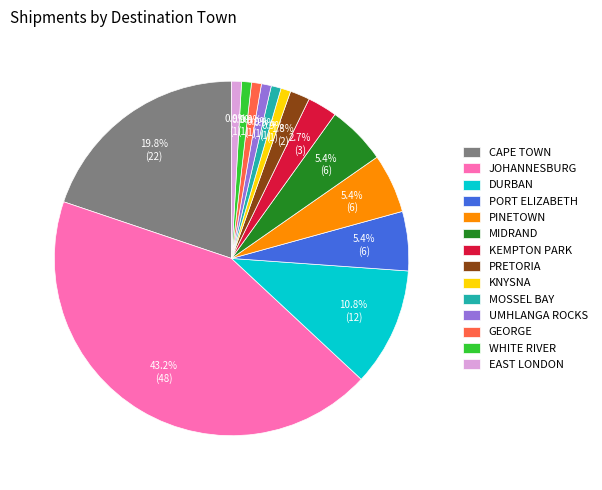

Count the number of slices in the pie.

14